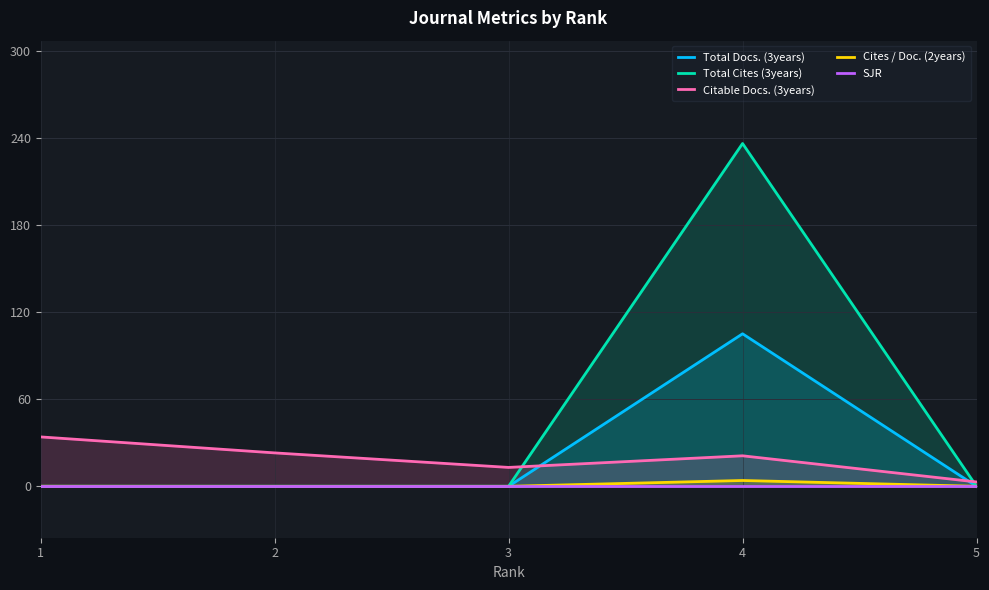

What is the spread (max minus min) of values at 5?

3.0